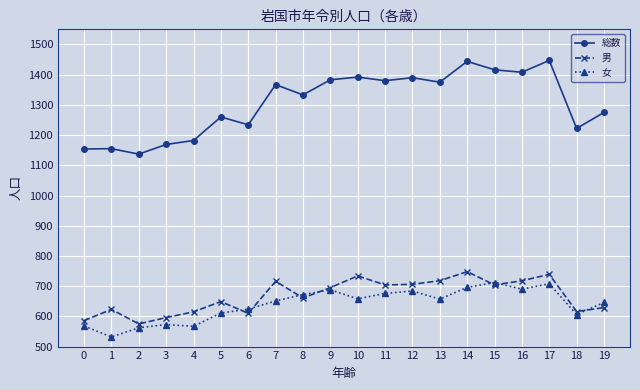

Where is the first local minimum for 女?

1